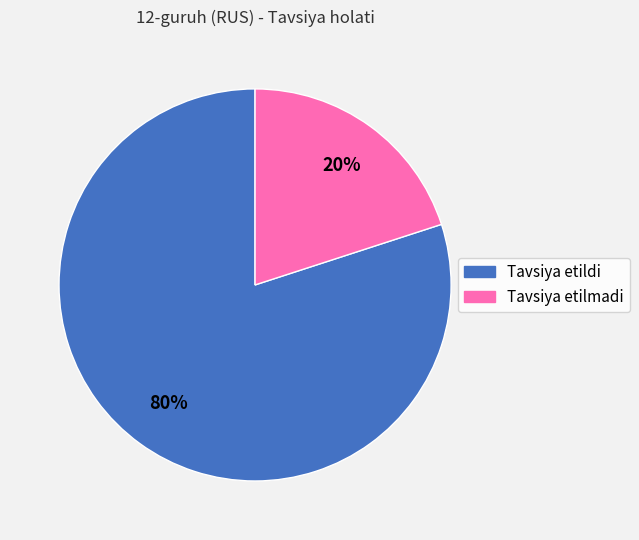

Count the number of slices in the pie.

2